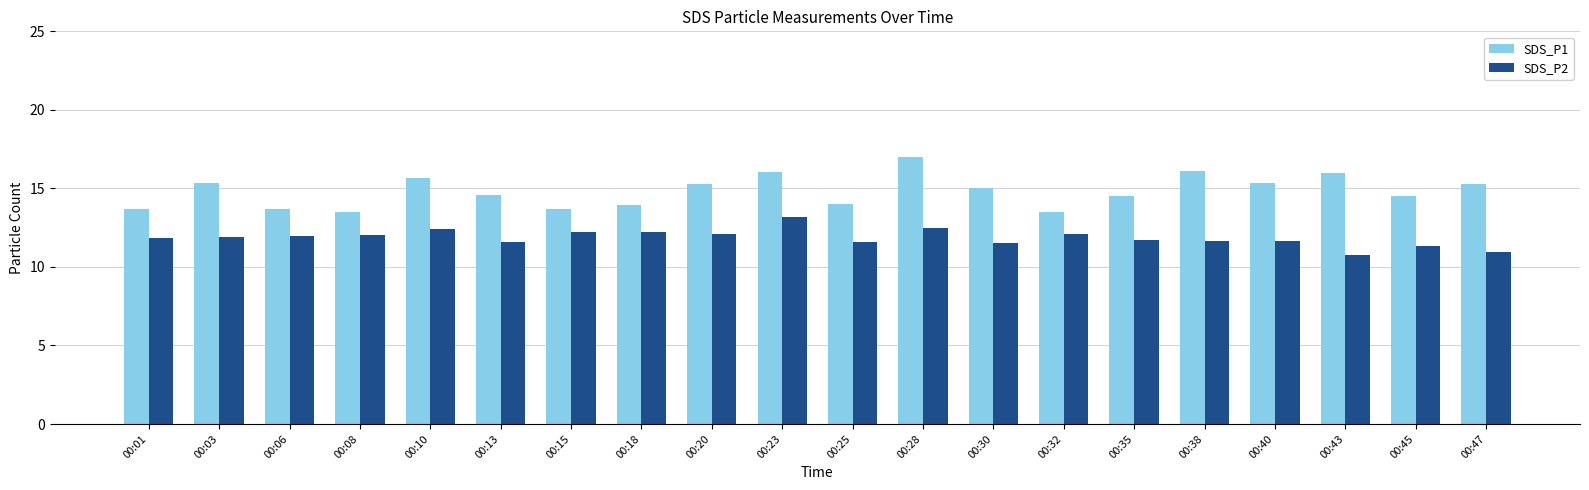

What is the approximate value of SDS_P2 at 00:25?

11.6